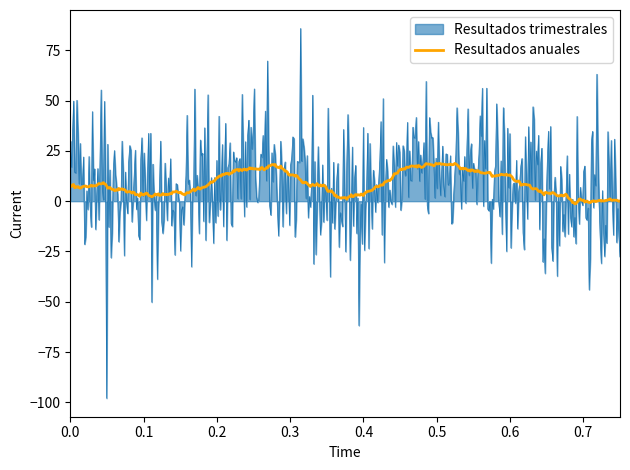

Which series has the largest range (max minus min)?

Resultados trimestrales